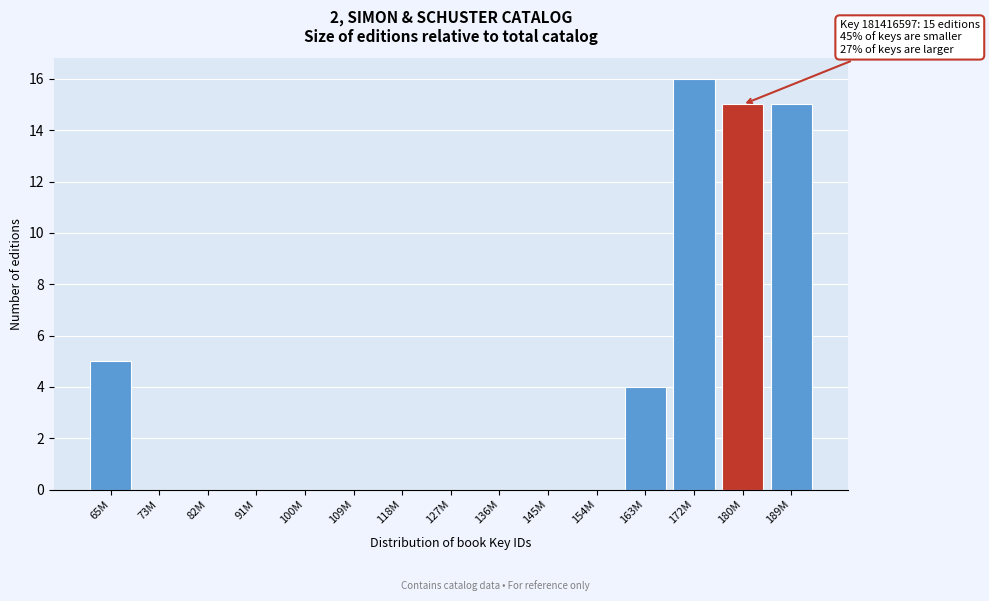

Reading left to right, what are all the values shown in this chart?

65M=5	73M=0	82M=0	91M=0	100M=0	109M=0	118M=0	127M=0	136M=0	145M=0	154M=0	163M=4	172M=16	180M=15	189M=15